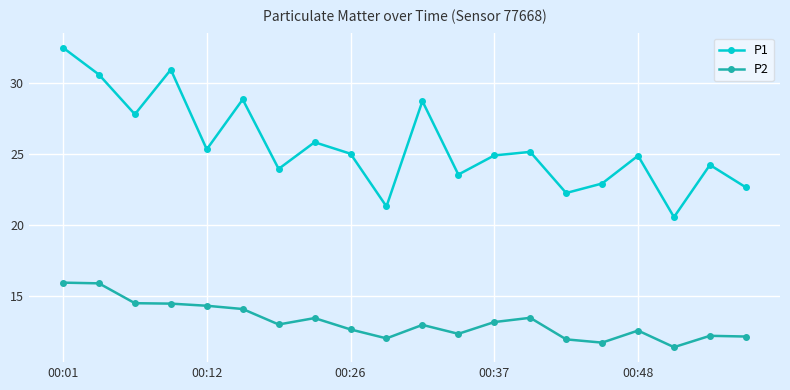

Which series has the widest spread of values?

P1